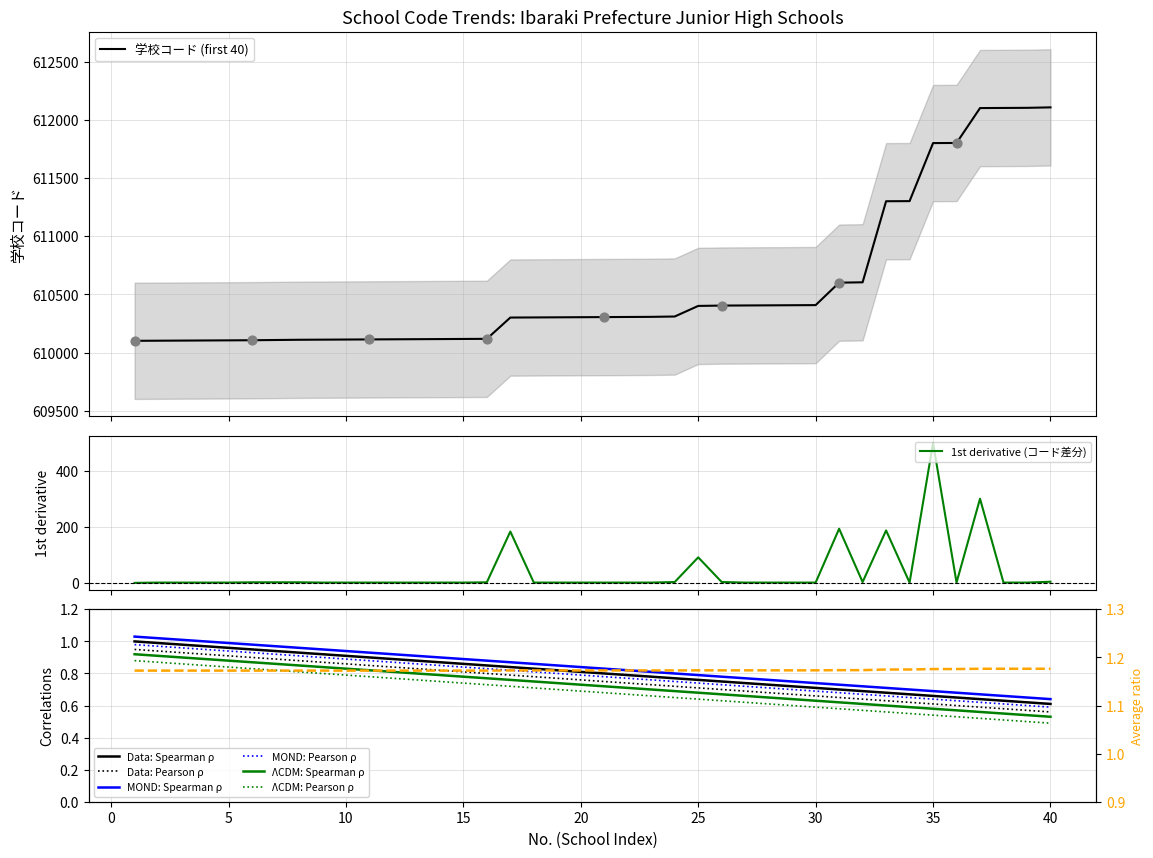

Which series has the widest spread of Y values?

学校コード (first 40)